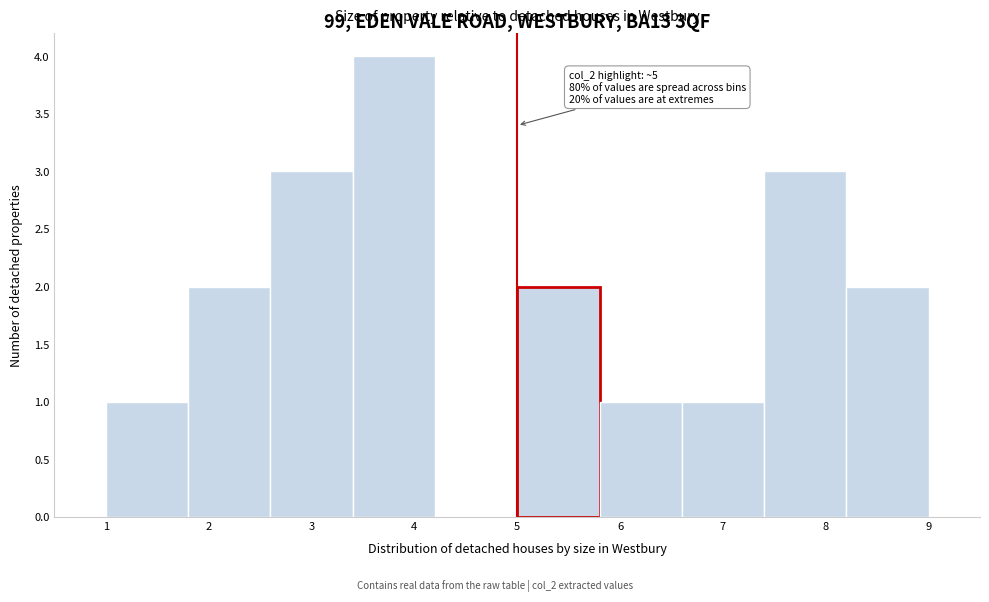

Over which range of the x-axis is the bar tallest?

3.4 to 4.2